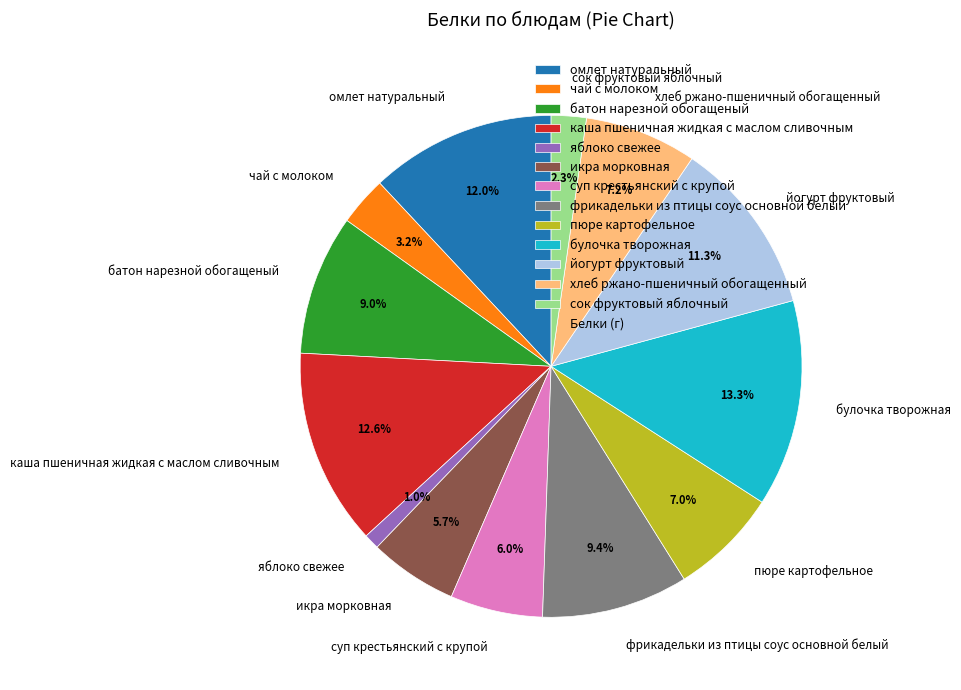

To the nearest percent, what is the difference between the фрикадельки из птицы соус основной белый and икра морковная slice percentages?

4%